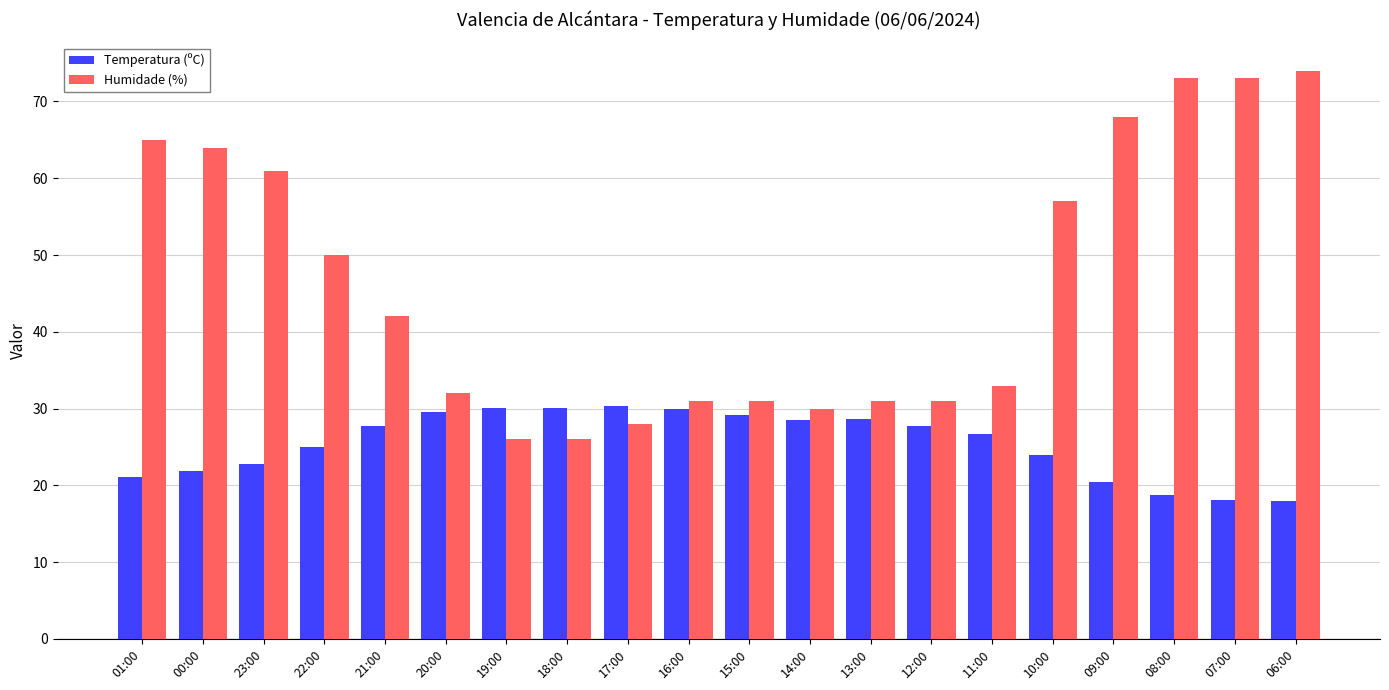

Is the value of Temperatura (ºC) at 01:00 greater than the value of Humidade (%) at 07:00?

No